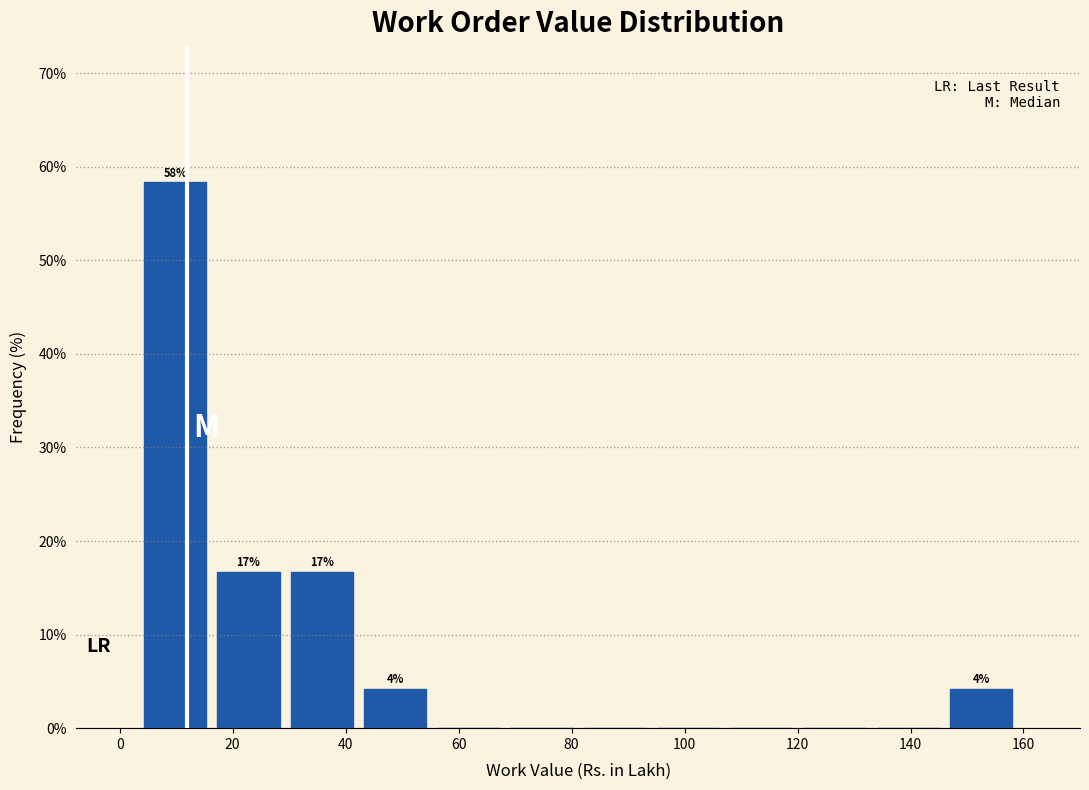

Which range on the x-axis has the tallest bar?

4 to 16